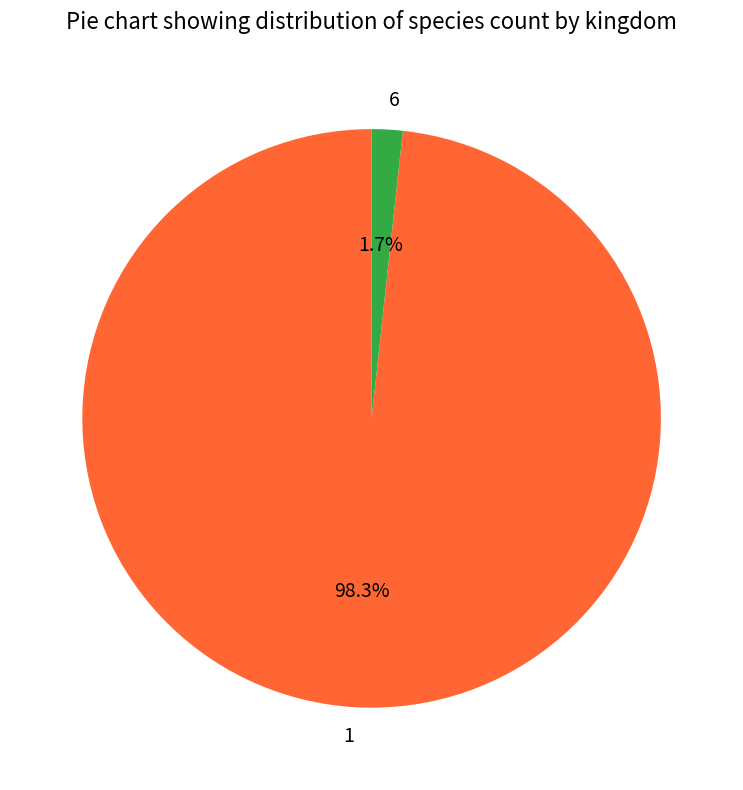

The 1 slice represents 98% of the pie. True or false?

True